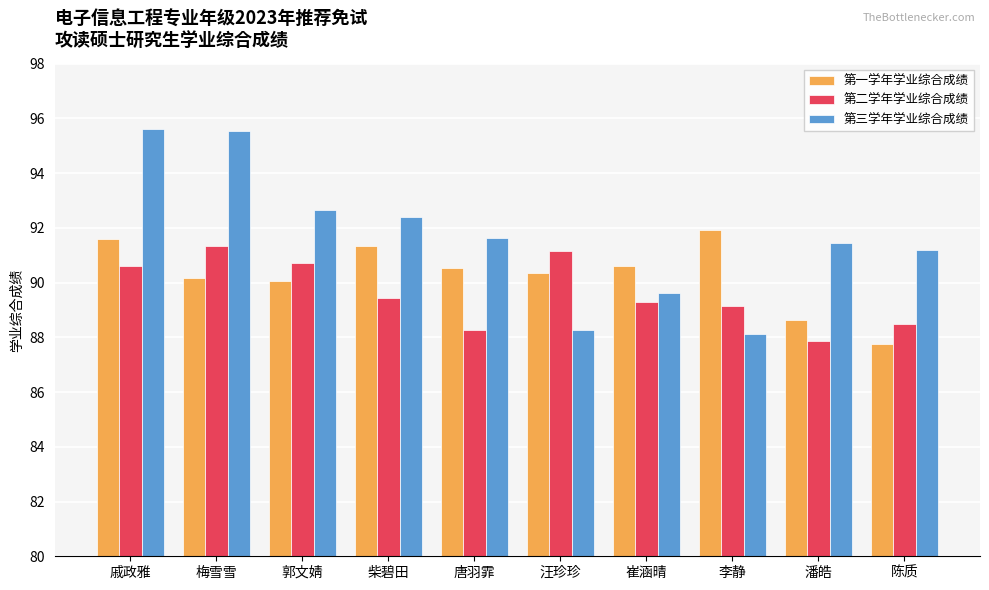

What are all the series names shown in the legend?

第一学年学业综合成绩, 第二学年学业综合成绩, 第三学年学业综合成绩